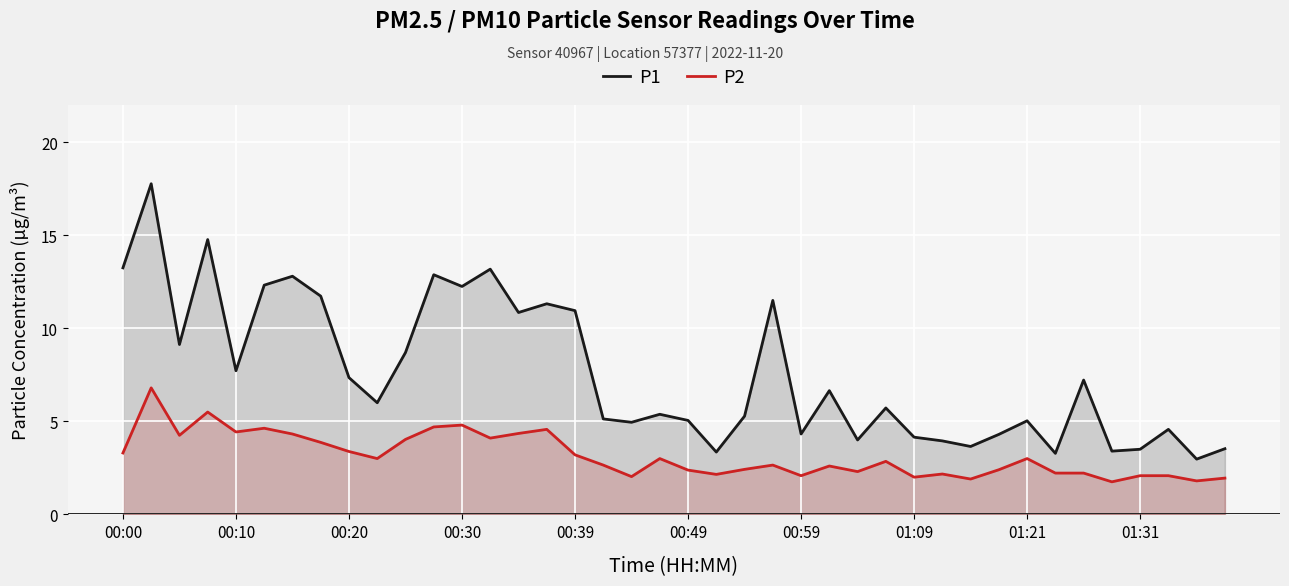

What is the value of the P1 point at the 25th from the left?

4.3